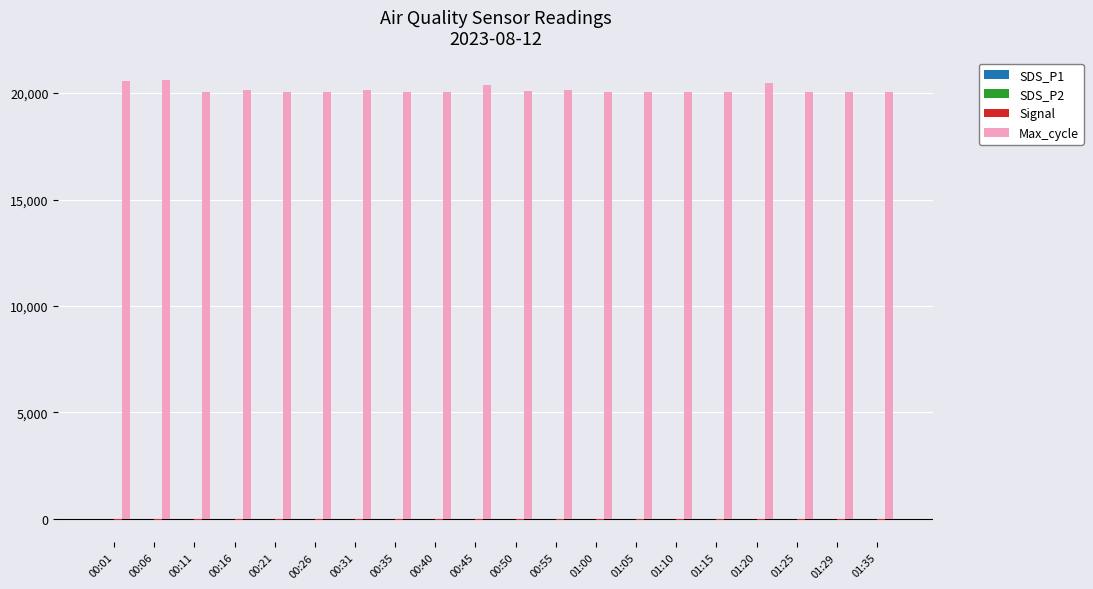

What is the greatest value displayed?

20628.0